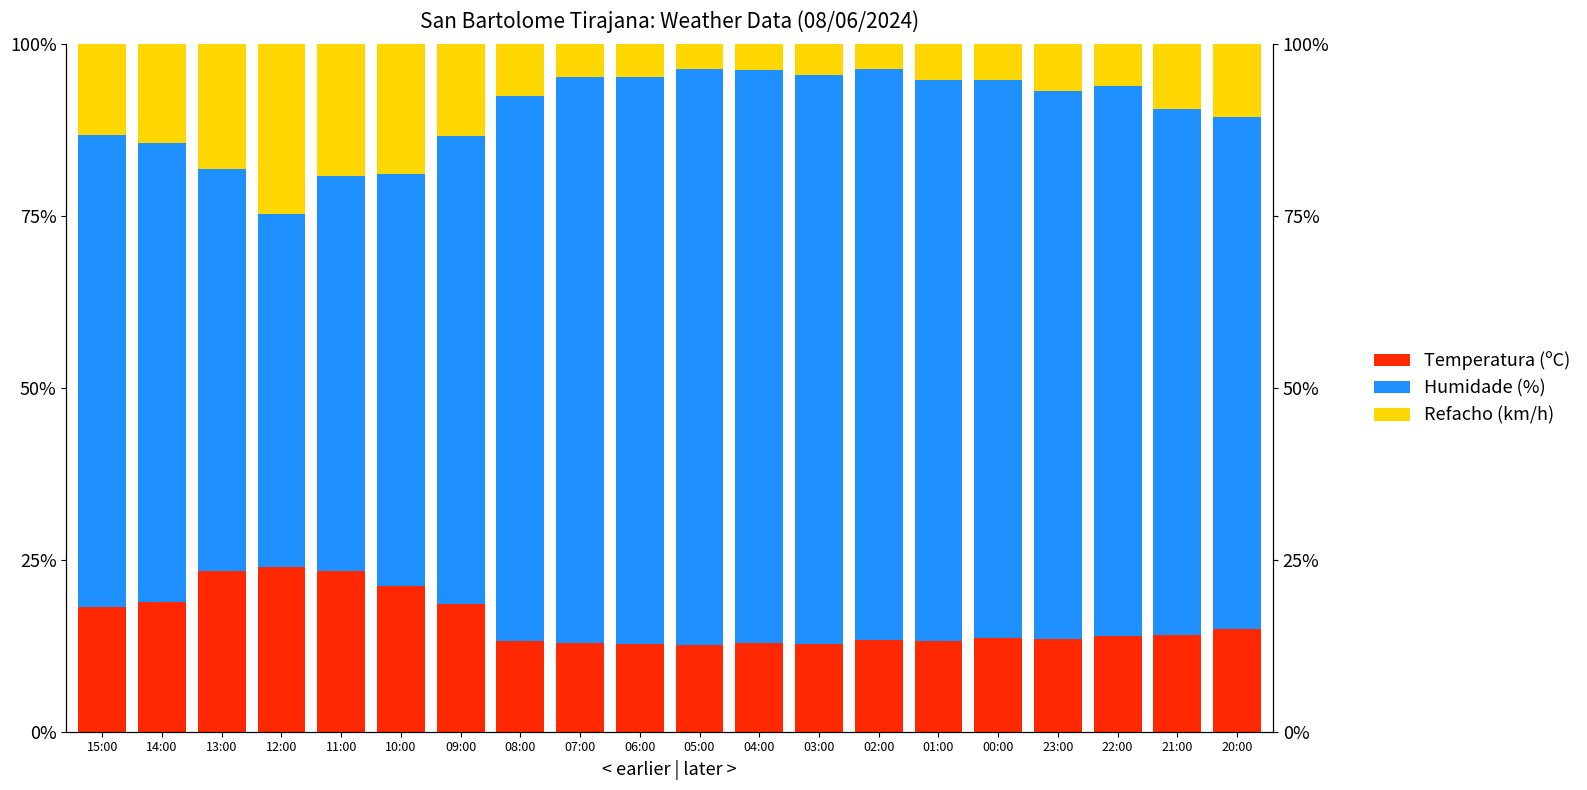

How many bars are there in total?

60